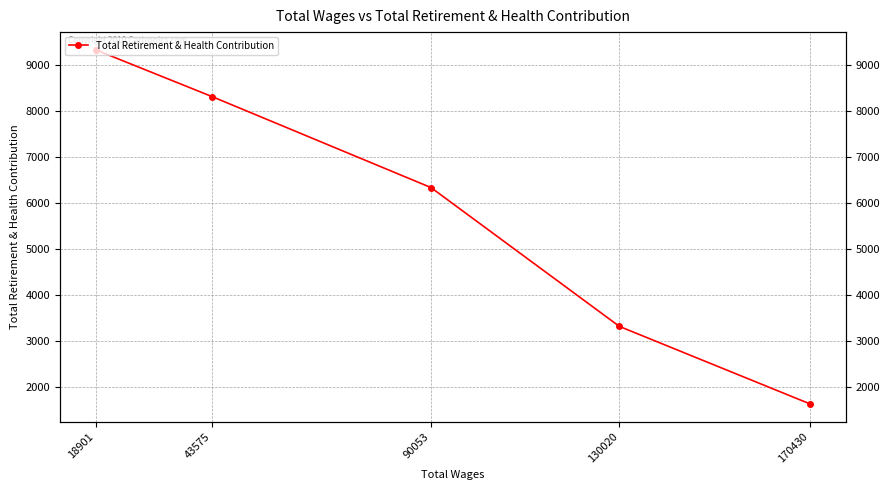

How many distinct data groups are displayed?

1